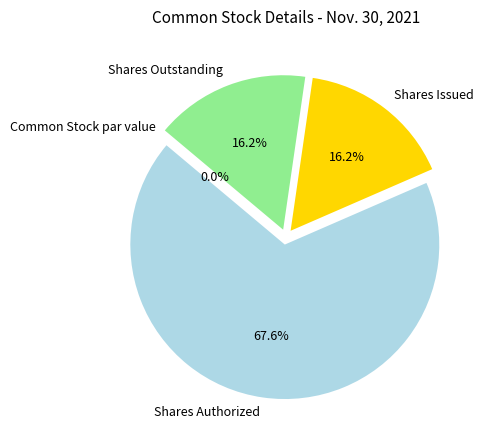

Which slice is the largest?

Shares Authorized